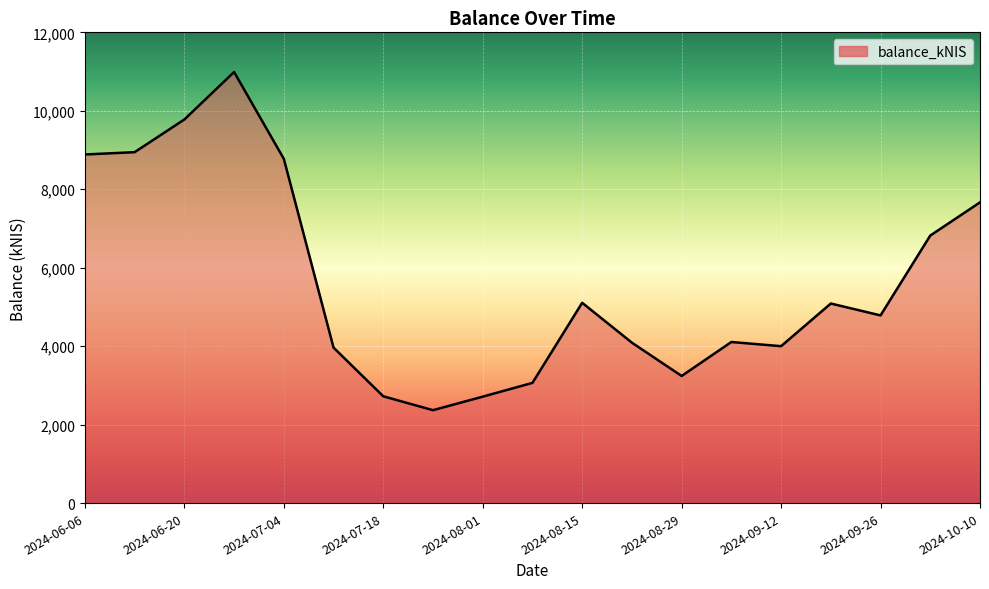

What is the maximum value shown in the chart?

10988.4